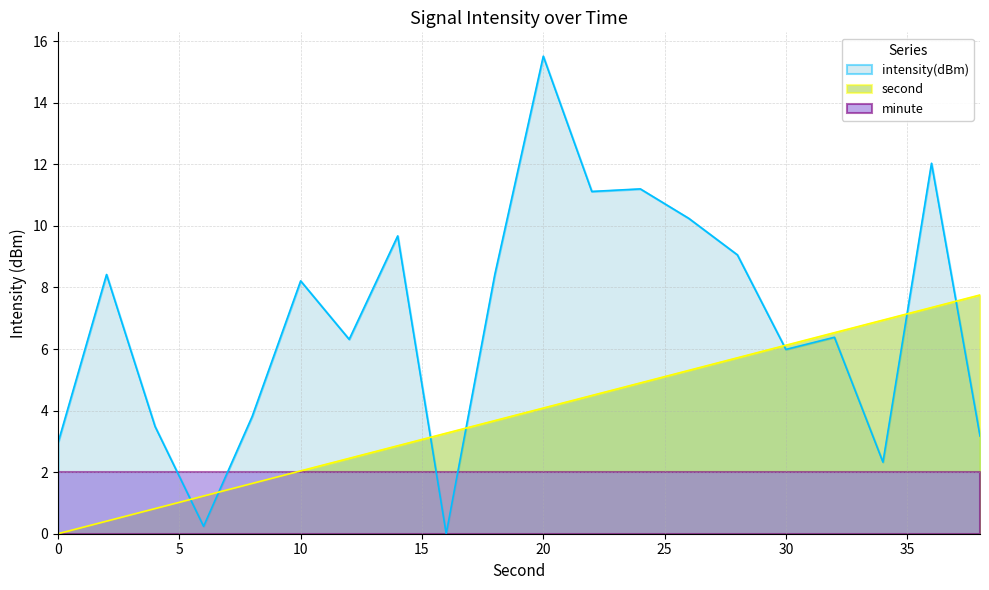

What is the value of the second point at the 14th from the left?

5.3